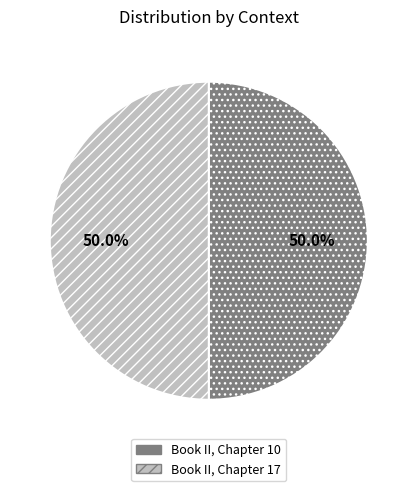

What is the ratio of the value at Book II, Chapter 17 to the value at Book II, Chapter 10?

1.0